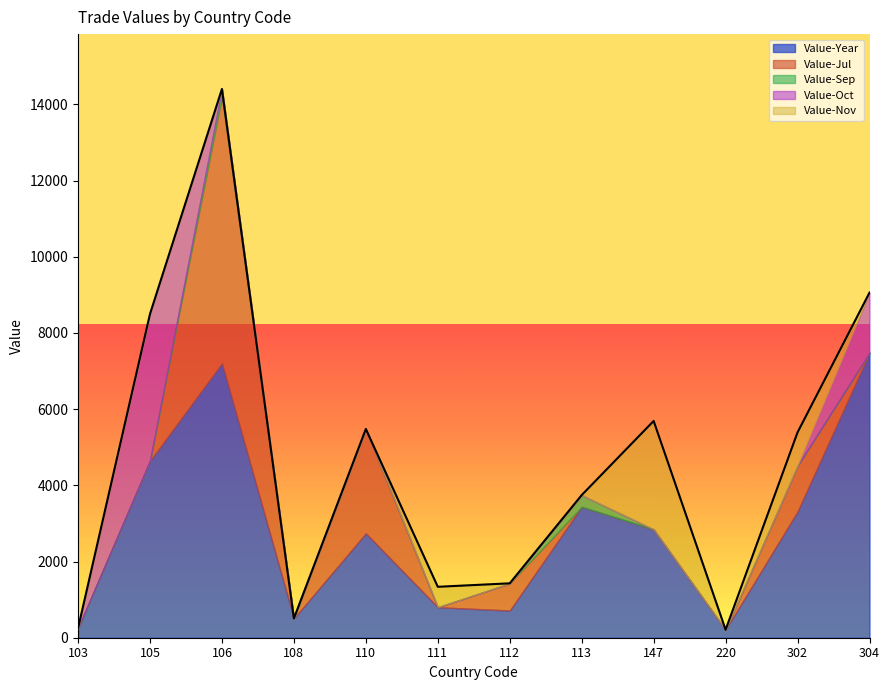

How many intersections are there between Value-Oct and Value-Nov?

1